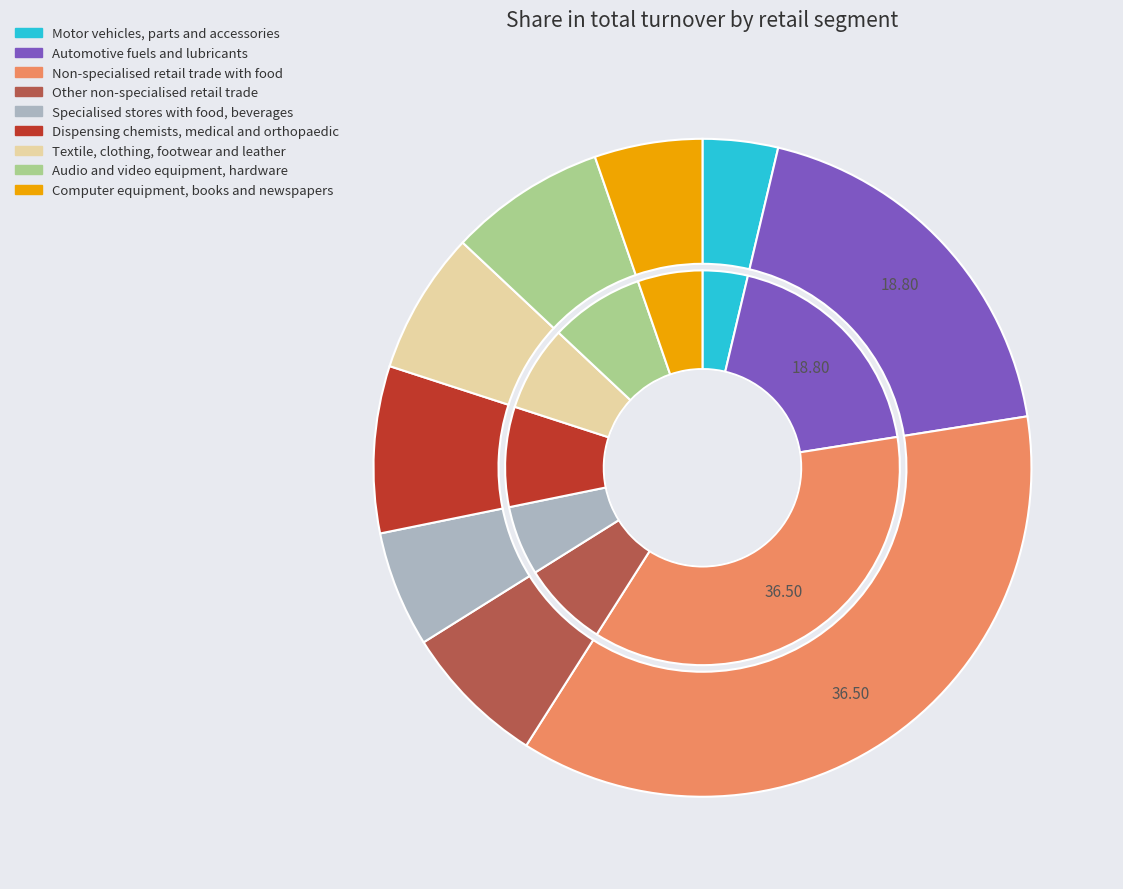

Which slice is the largest?

Non-specialised retail trade with food